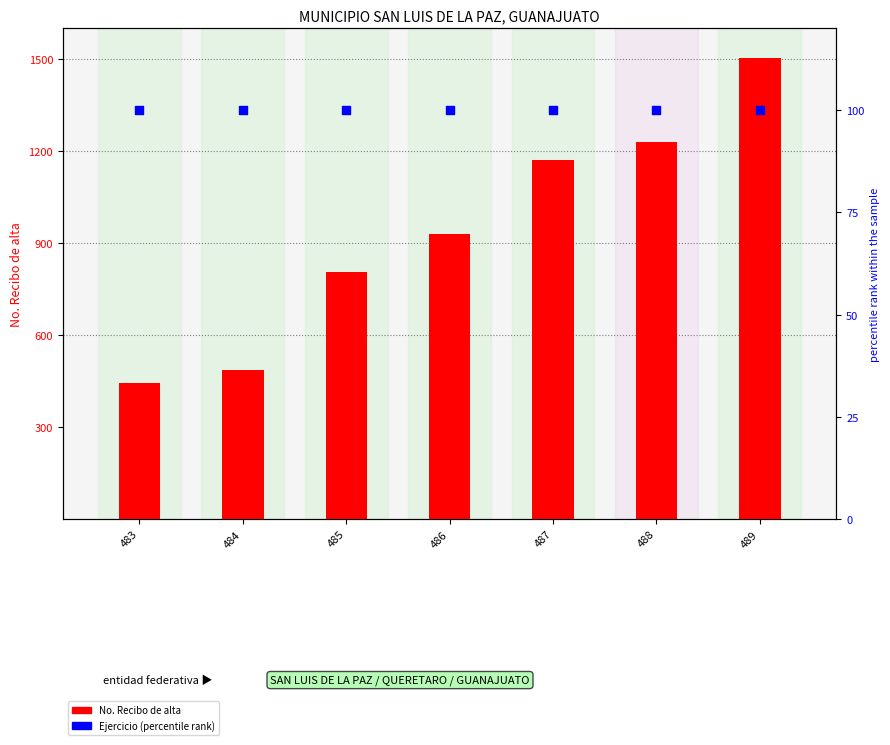

At how many categories does at least one series exceed 444?

7